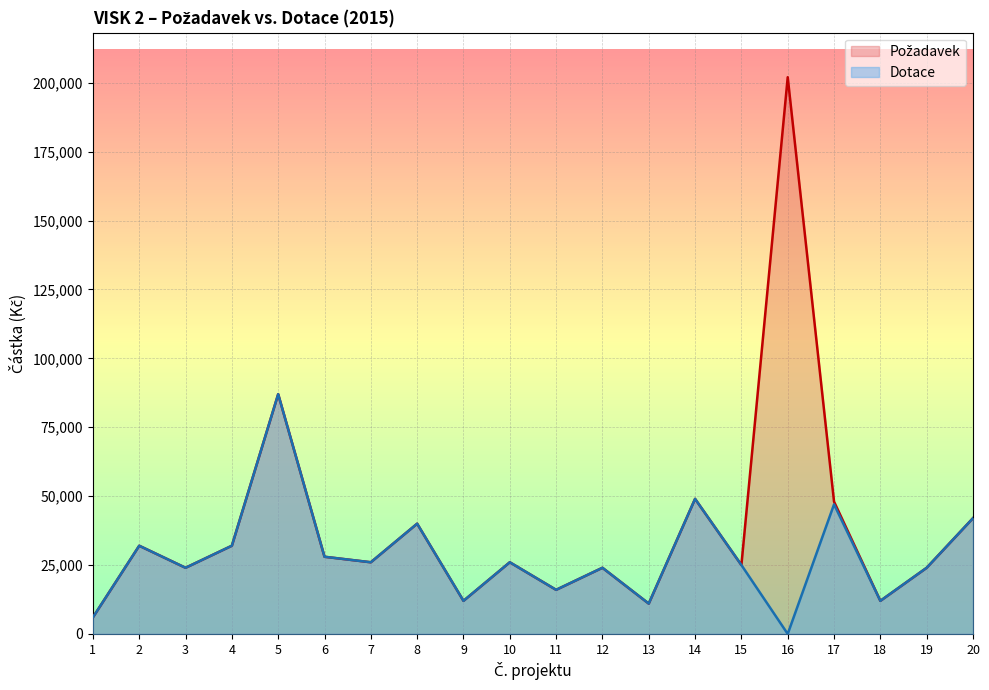

True or false: Požadavek and Dotace intersect in this chart.

False